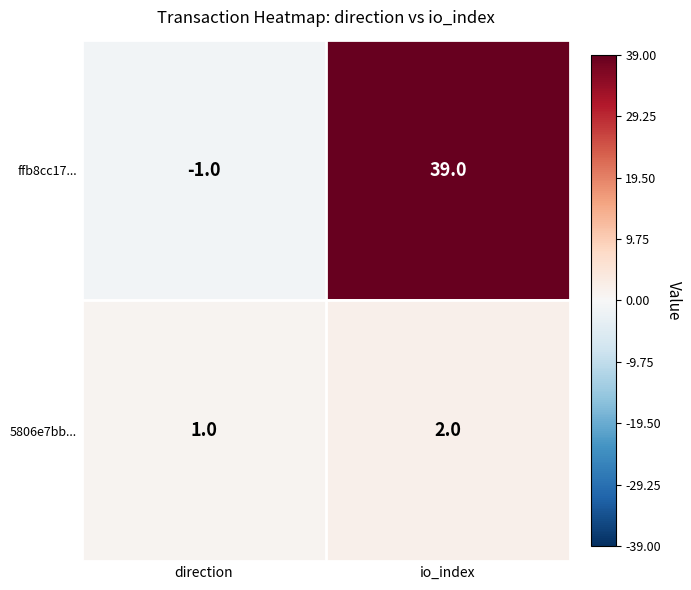

The 5806e7bb... series shows 2 at io_index. True or false?

True